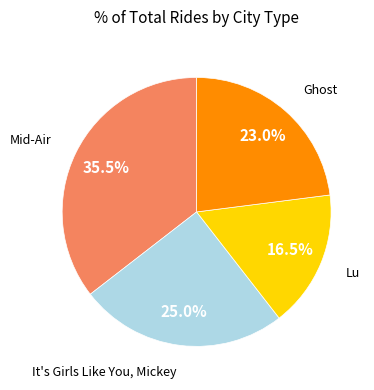

Is there a majority slice in this chart?

No